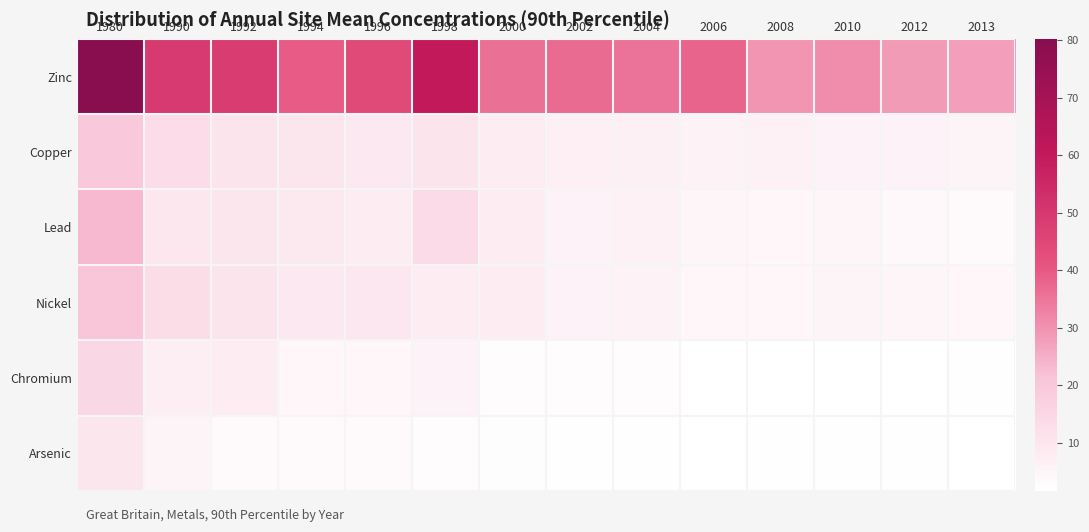

Between 2002 and 2008, which series saw the biggest shift?

Zinc